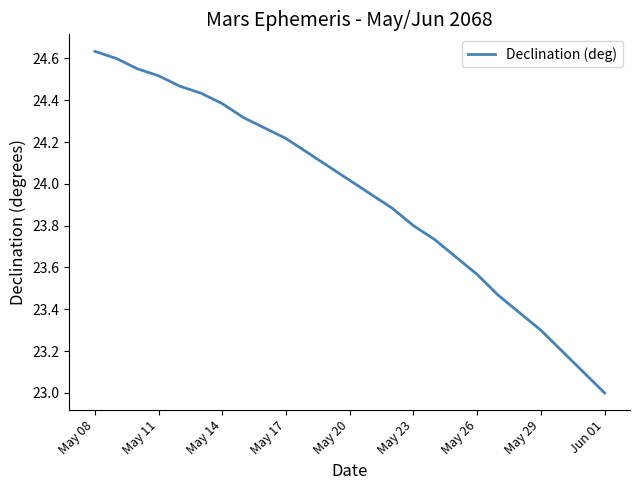

What is the difference between the maximum and minimum values?

1.6